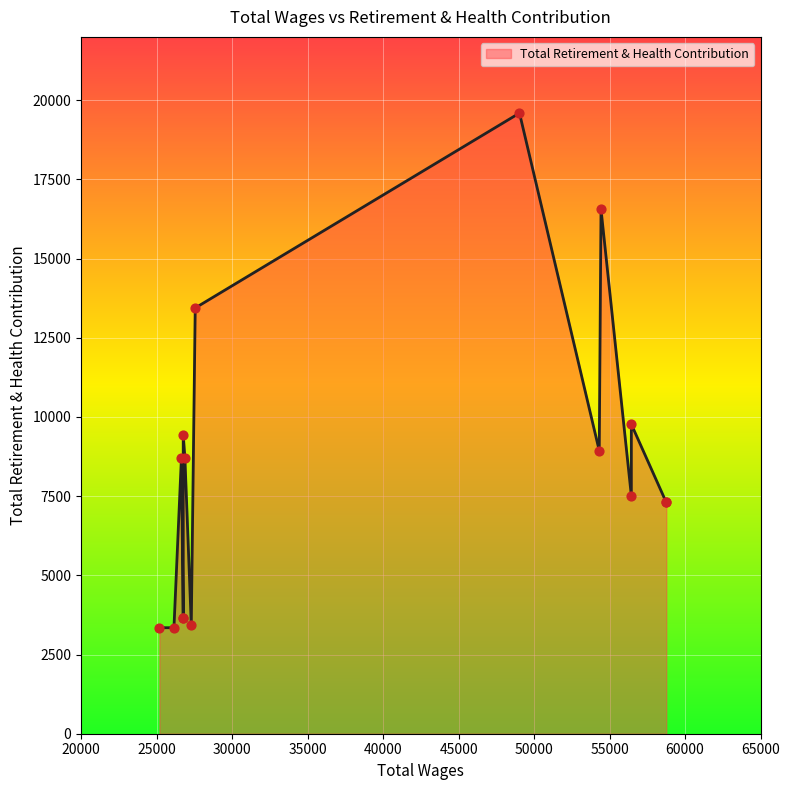

What is the change in value from 56439 to 56439?

+2258